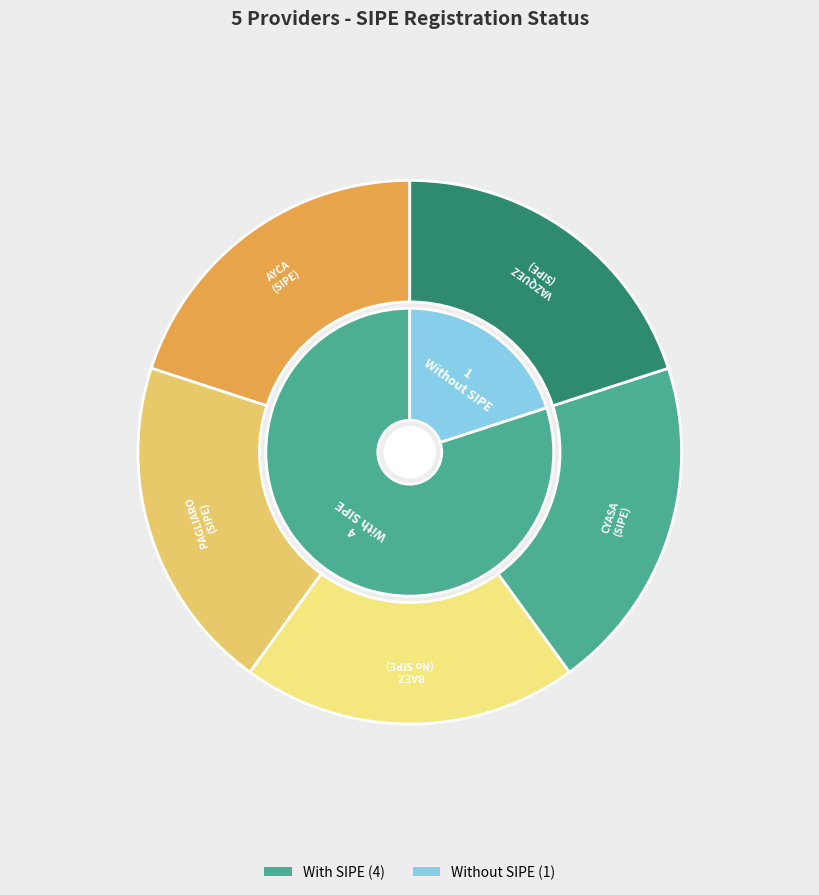

Does CYASA - CONSULTORES Y ASESORES ASOCIADOS represent more than half of the total?

No